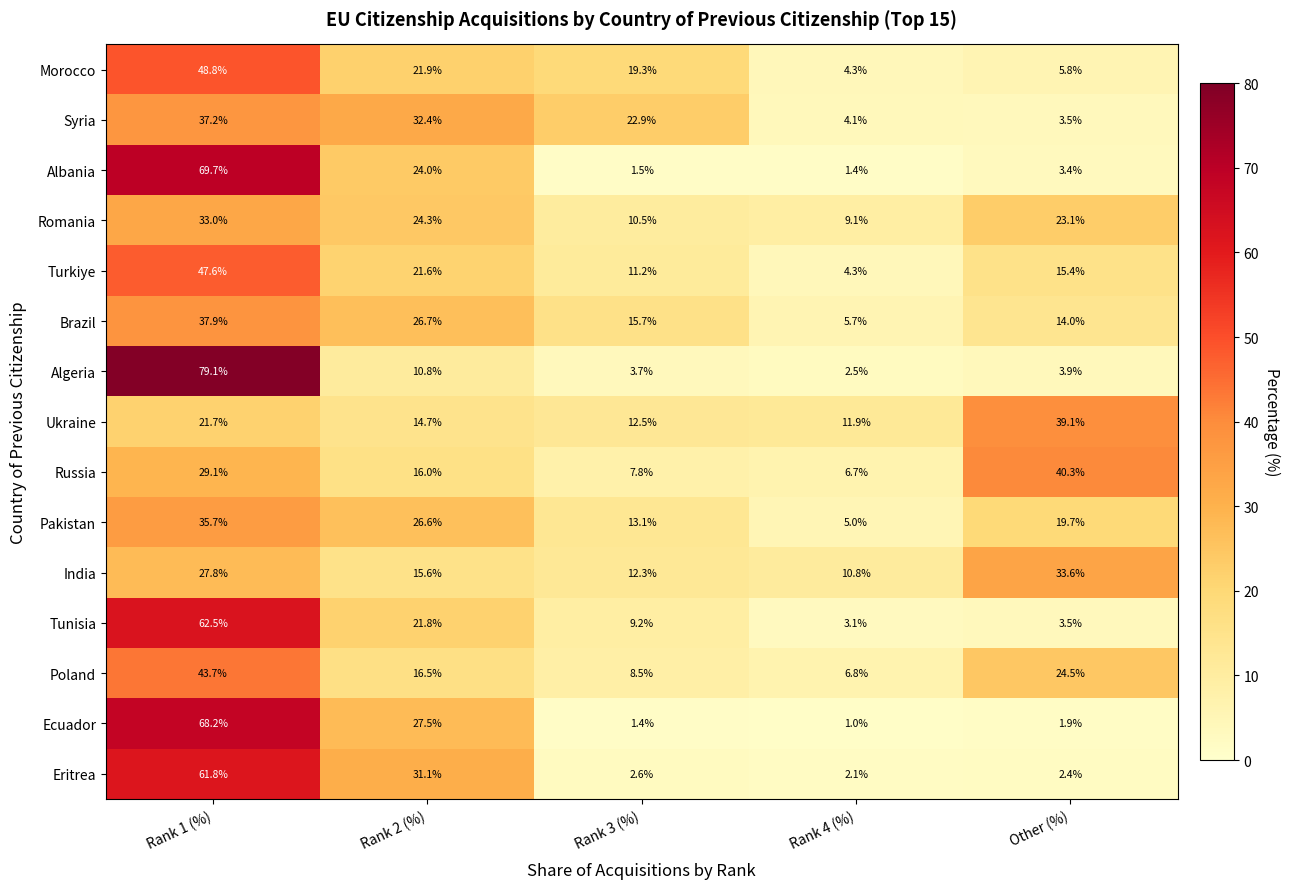

Is it true that Poland equals 73.6 at Rank 1 (%)?

False